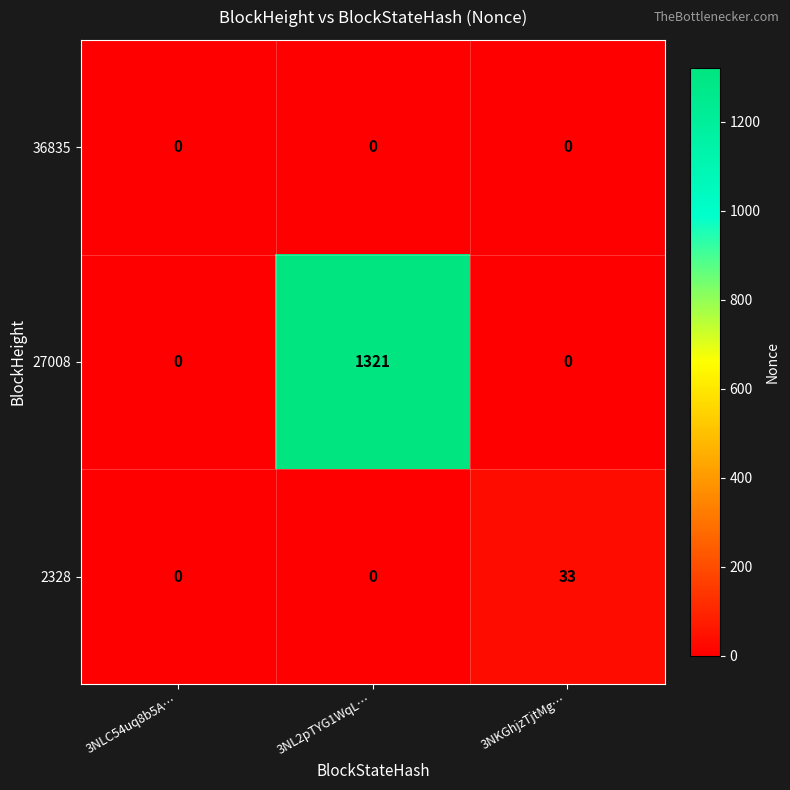

Which series has the largest range (max minus min)?

27008